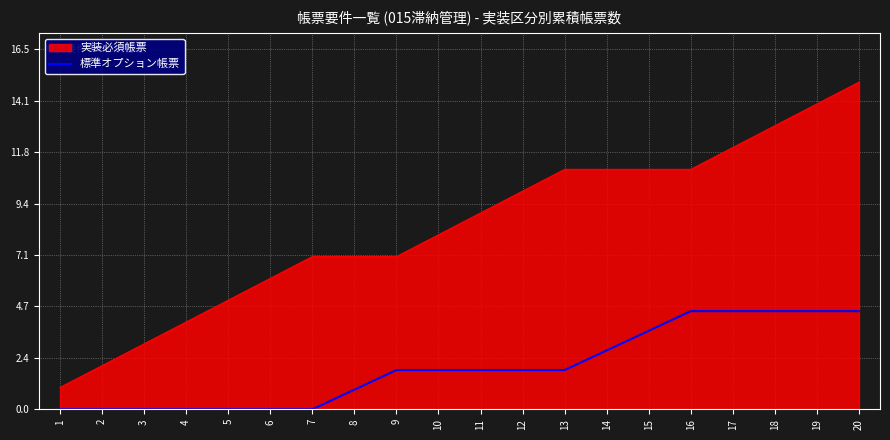

Between 1 and 9, which series saw the biggest shift?

実装必須帳票